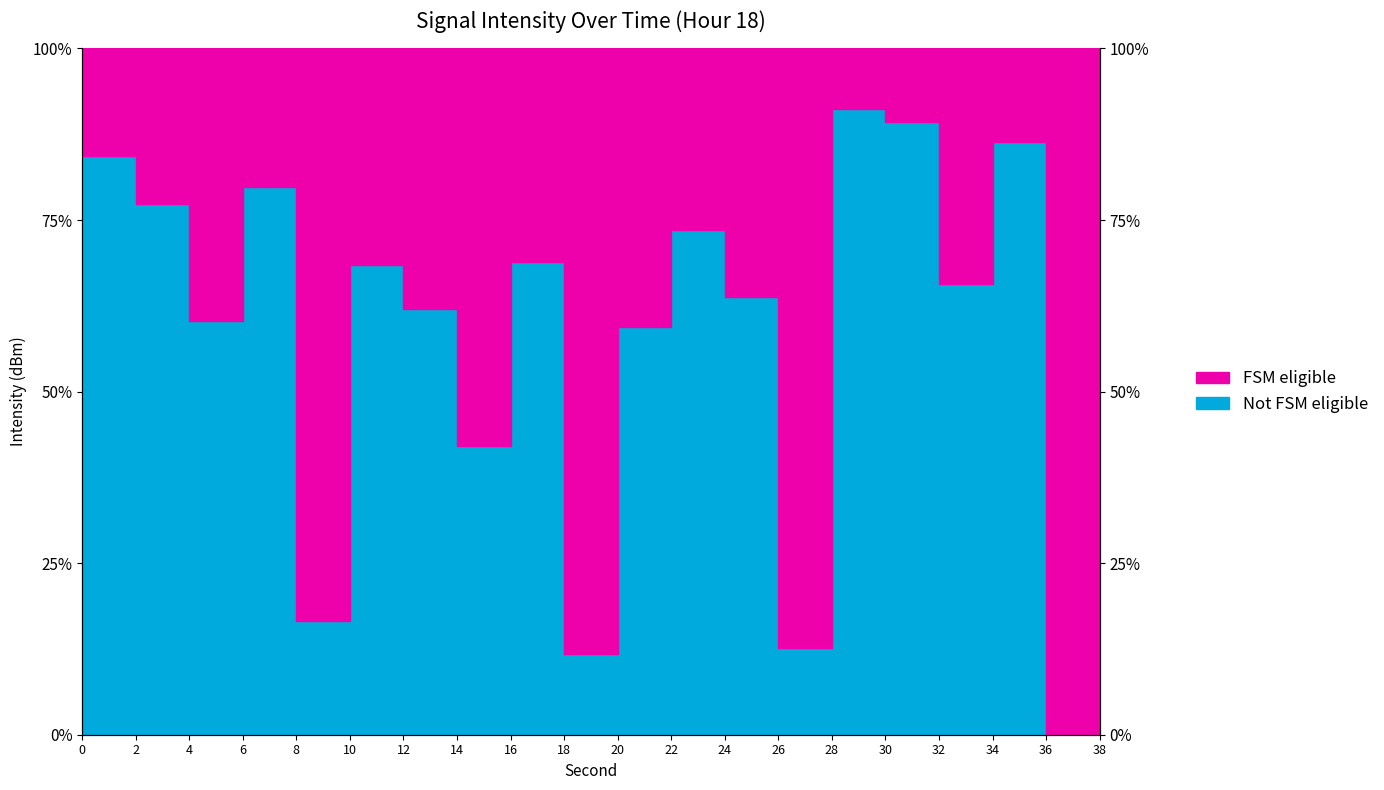

What is the ratio of the value at 12 to the value at 20?

1.0